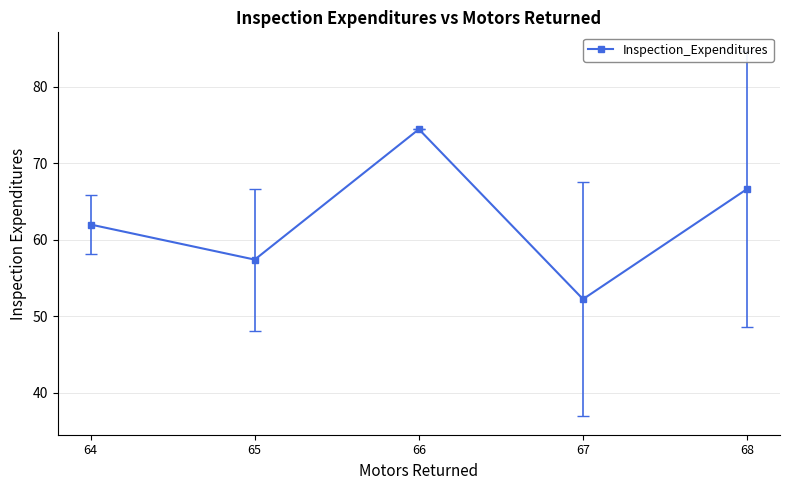

Is it true that the value at 67 is 88.1?

False